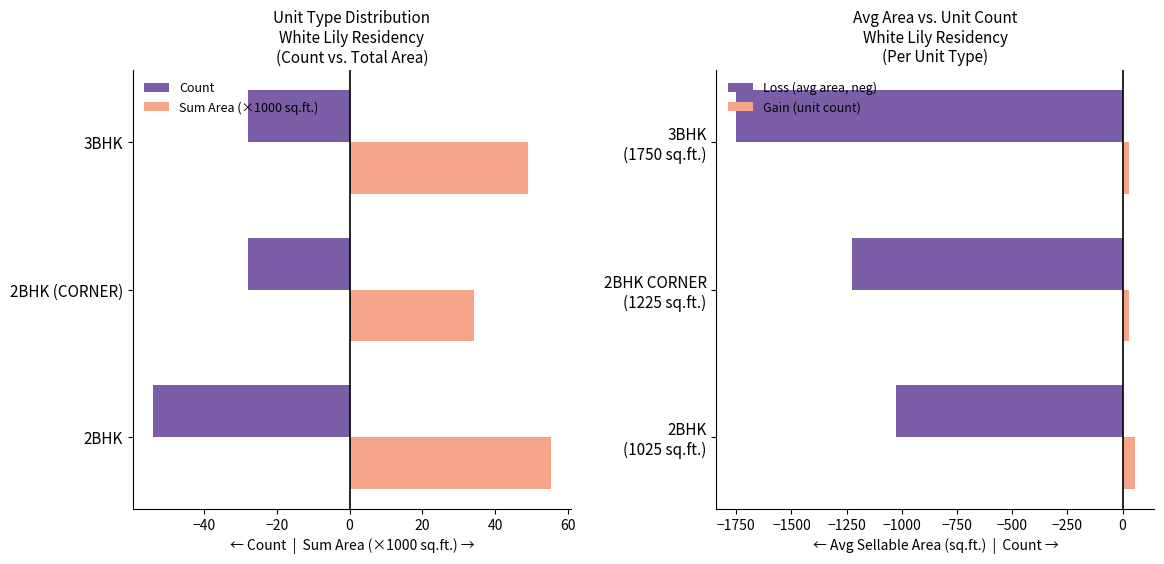

Where is Loss (avg area, neg) nearest to the value -1387?

2BHK CORNER
(1225 sq.ft.)